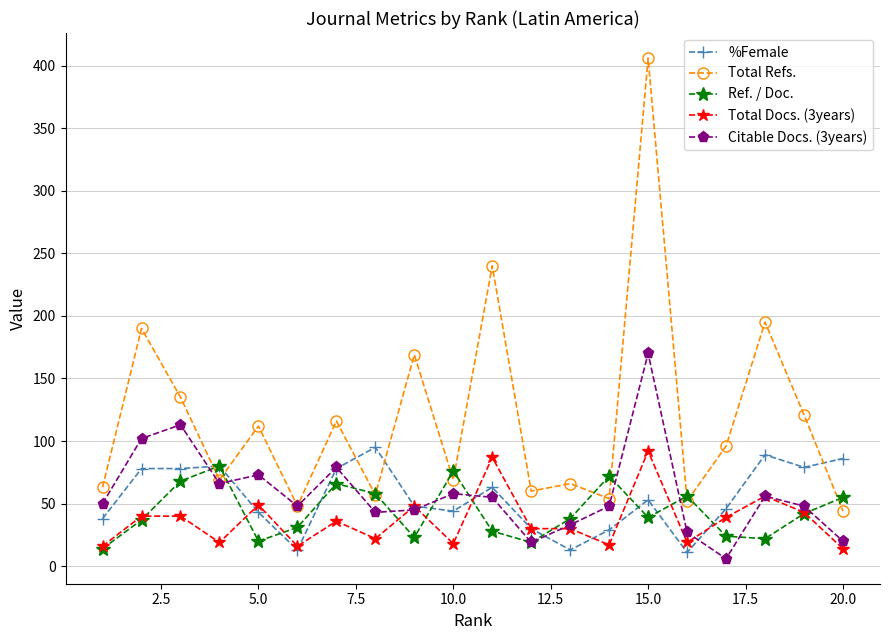

Which series has the largest range (max minus min)?

Total Refs.